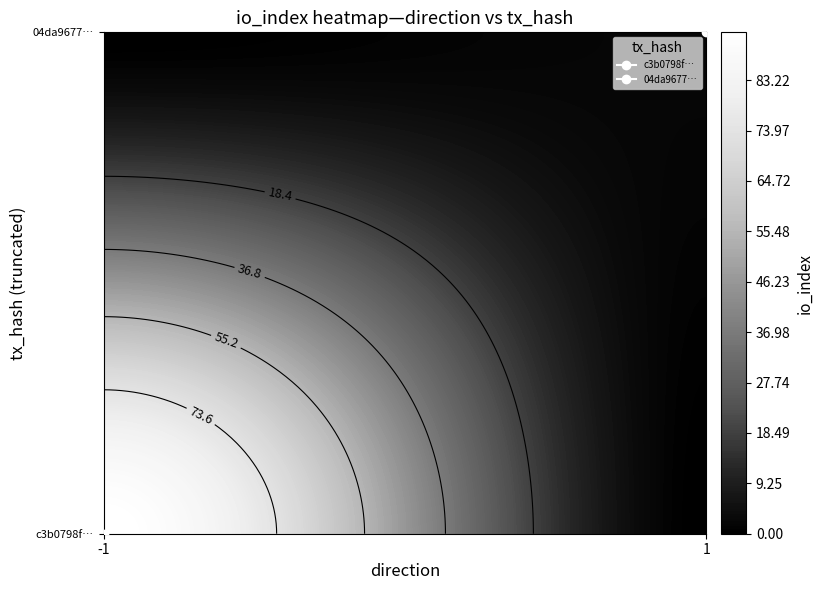

Is the value of 04da967737078d108824e69eeb86dbf48fed08c at io_index greater than the value of c3b0798f06bd58cddf597a096ae13371dd85bef at io_index?

No